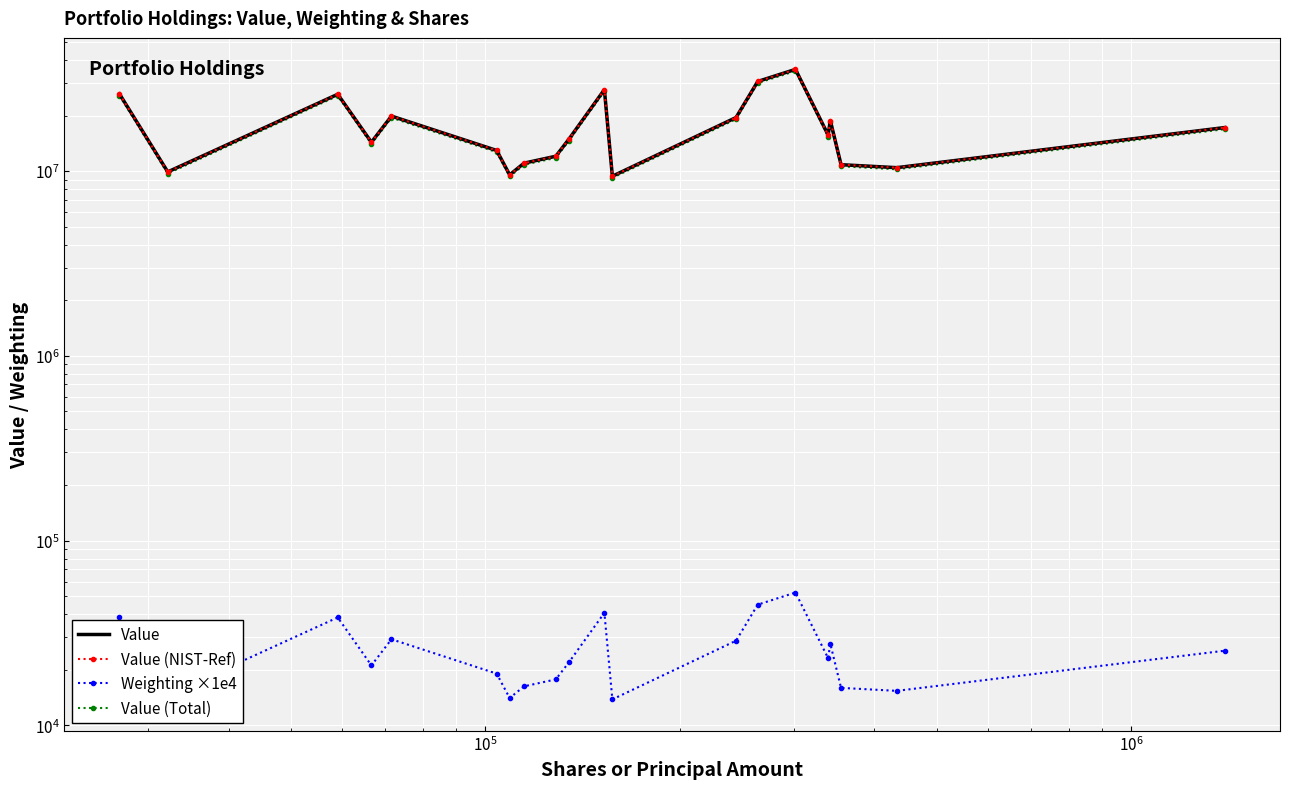

What is the value of the Value (NIST-Ref) point at the 1st from the left?

26179000.0